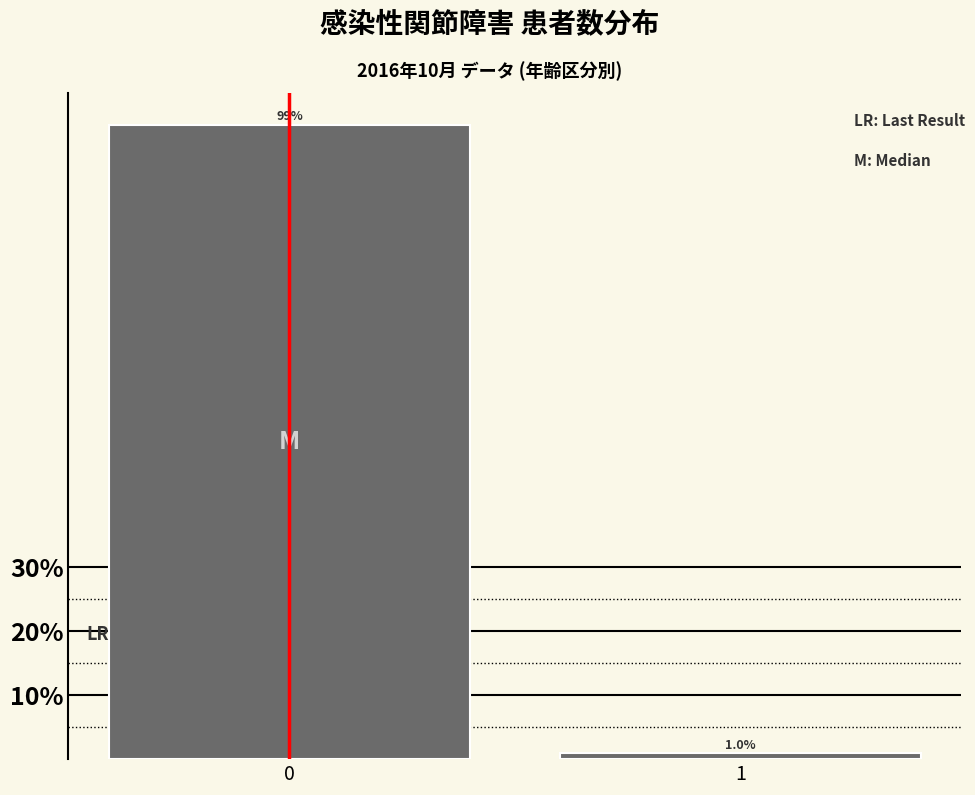

Reading left to right, transcribe all the data shown in this chart.

0=99.0	1=1.0